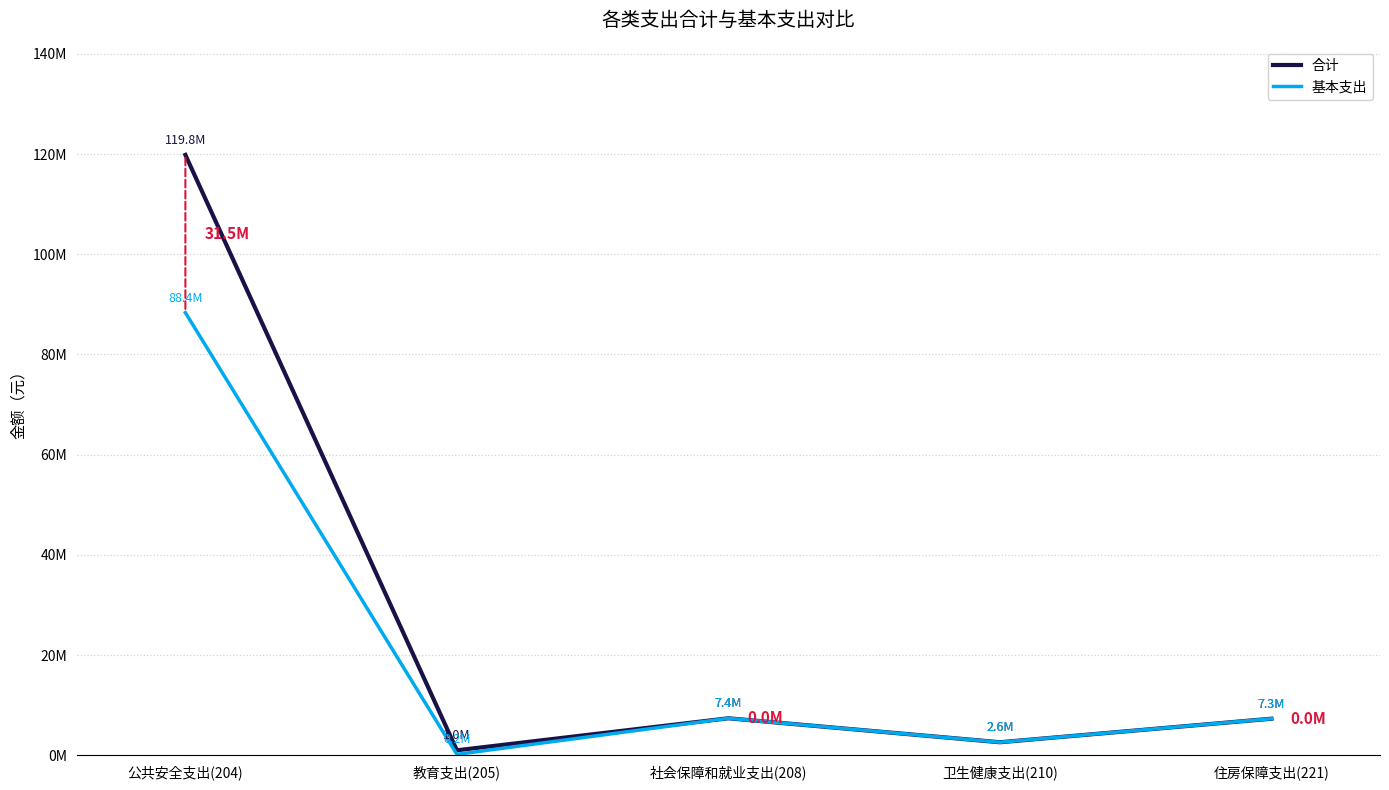

What is the sum of the 合计 values at 社会保障和就业支出(208) and 住房保障支出(221)?

14714854.4